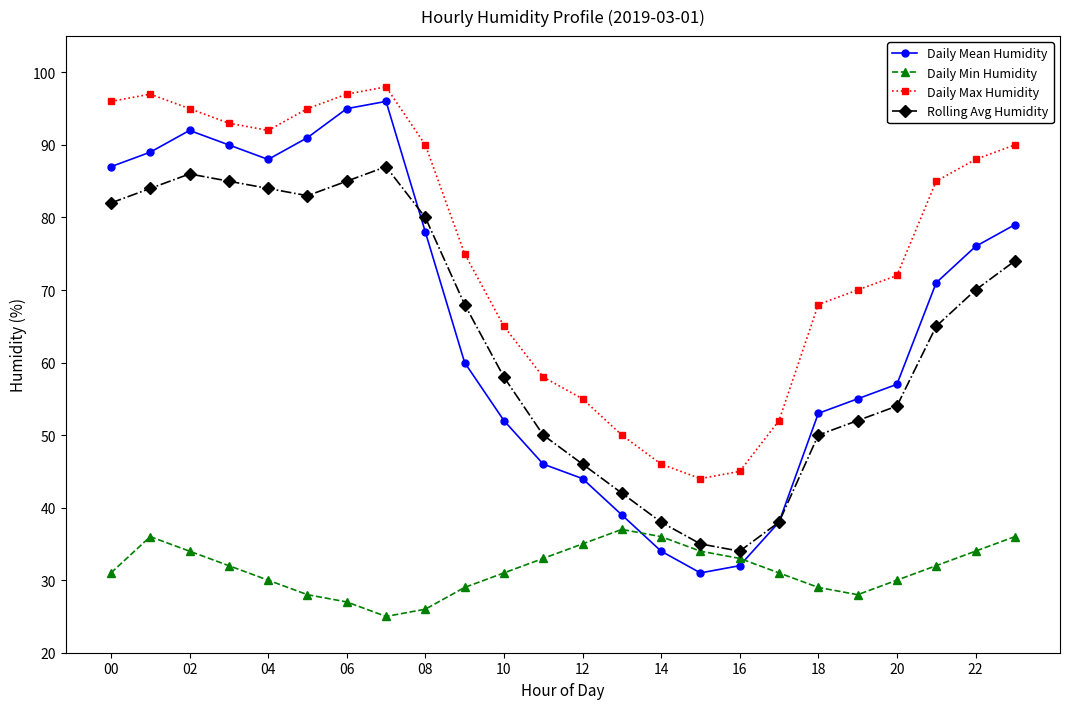

True or false: Rolling Avg Humidity and Daily Max Humidity intersect in this chart.

False